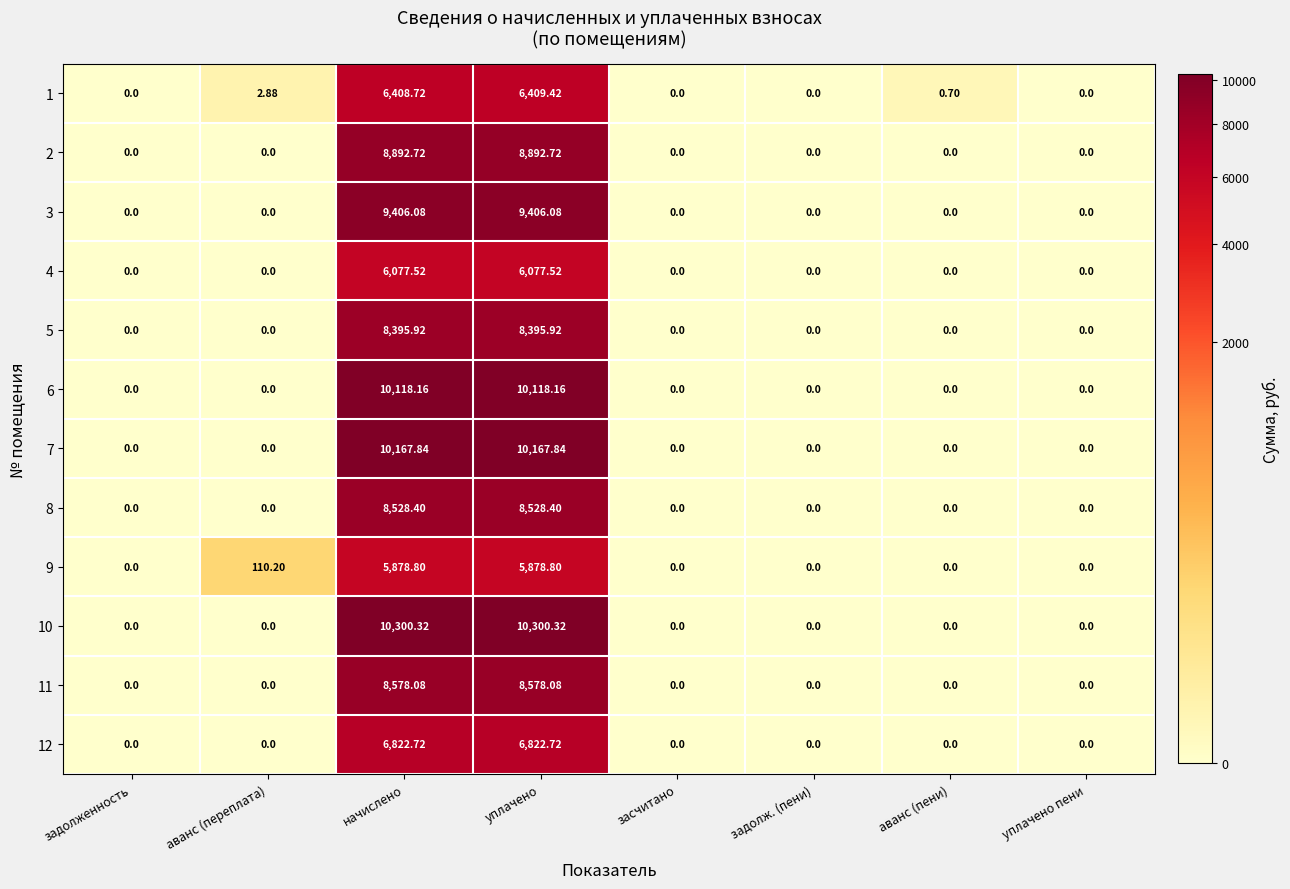

At which category is the sum across all series the highest?

уплачено